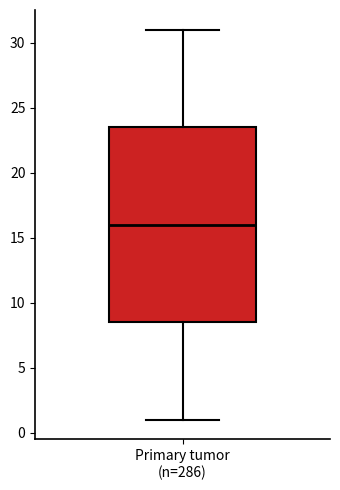

Transcribe this box plot: give where the median line is, the range the box spans, and where the two whiskers end, as read against the y-axis. The values are not printed on the chart, so give them approximately, as read against the axis.

median 16.0, box 8.5 to 23.5, whiskers 1.0 to 31.0